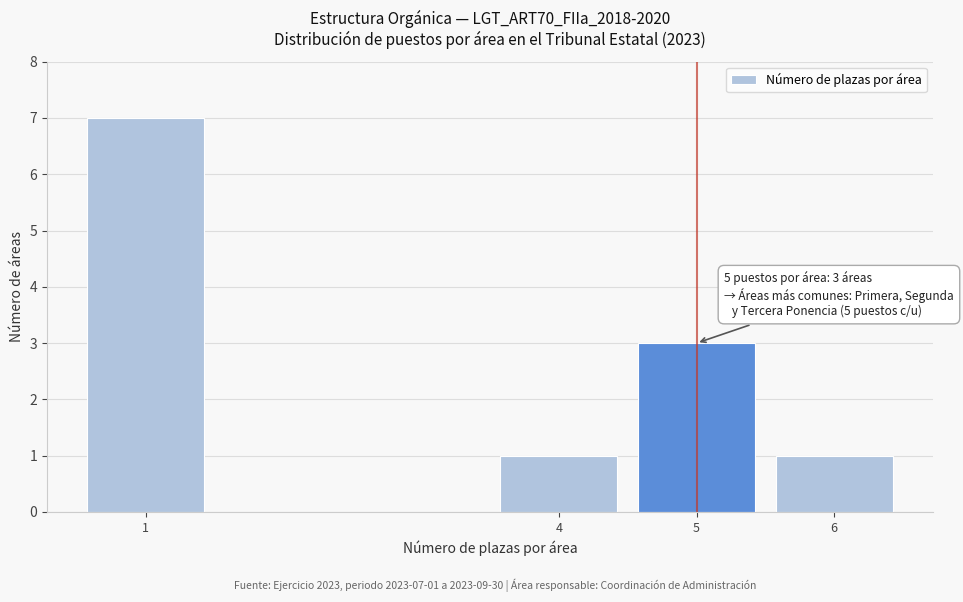

Reading left to right, list all the values displayed in this chart.

1=7	4=1	5=3	6=1